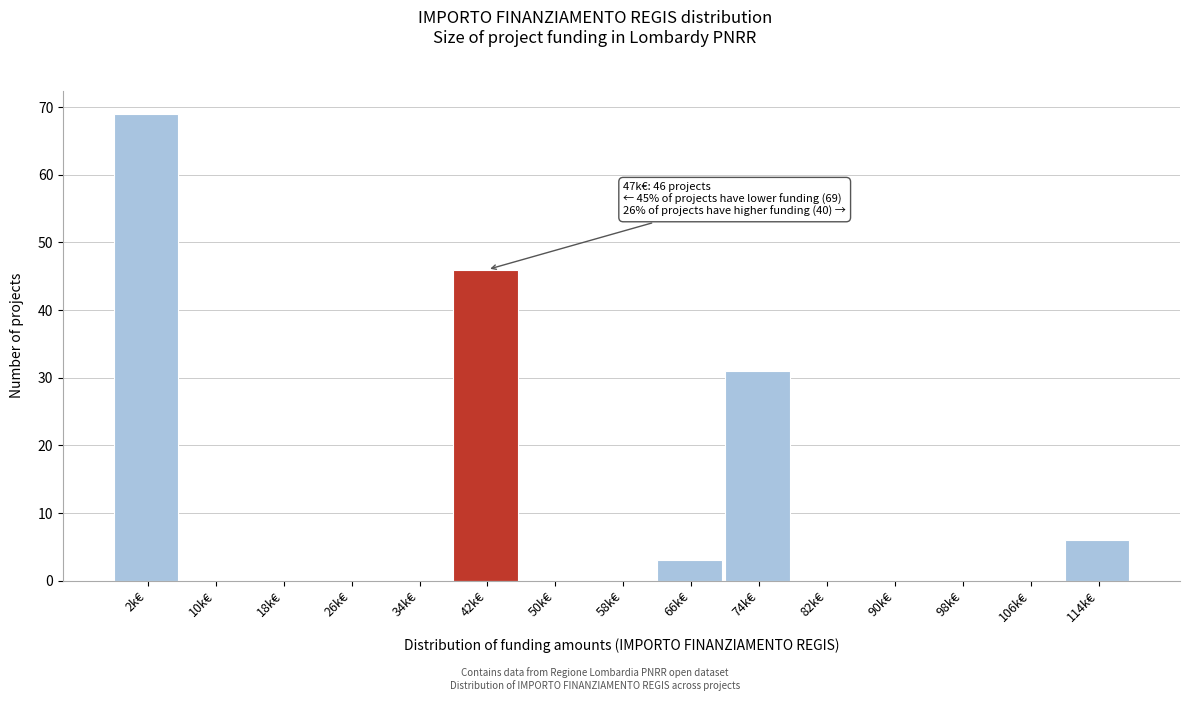

Reading left to right, extract all data points from this chart.

2k€=69	10k€=0	18k€=0	26k€=0	34k€=0	42k€=46	50k€=0	58k€=0	66k€=3	74k€=31	82k€=0	90k€=0	98k€=0	106k€=0	114k€=6